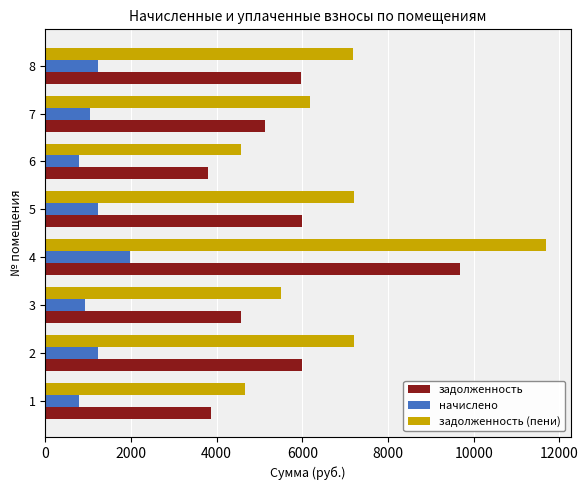

What is the average value of the задолженность series?

5624.6